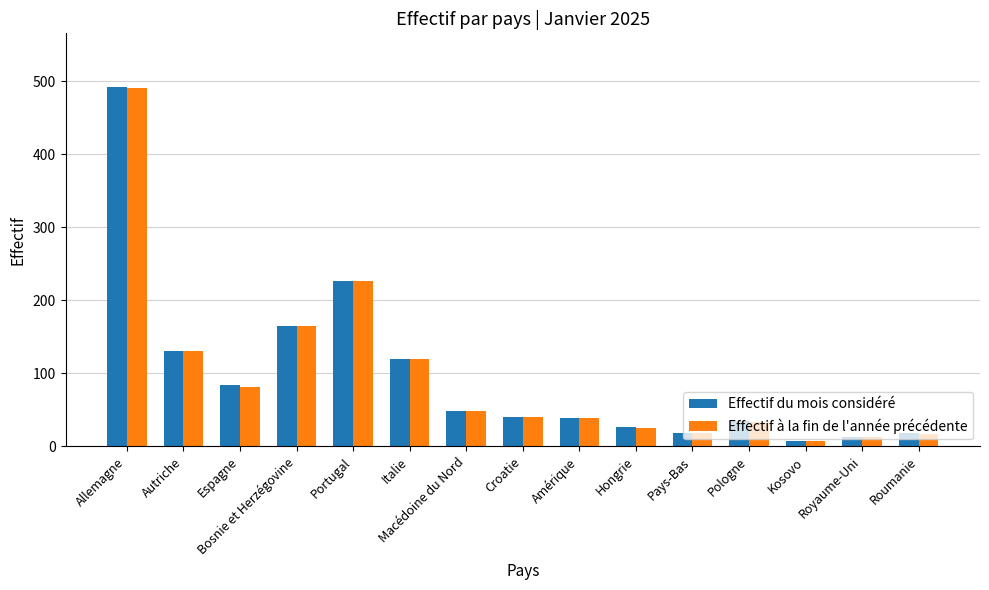

What is the value of the Effectif du mois considéré bar at the 15th from the left?

18